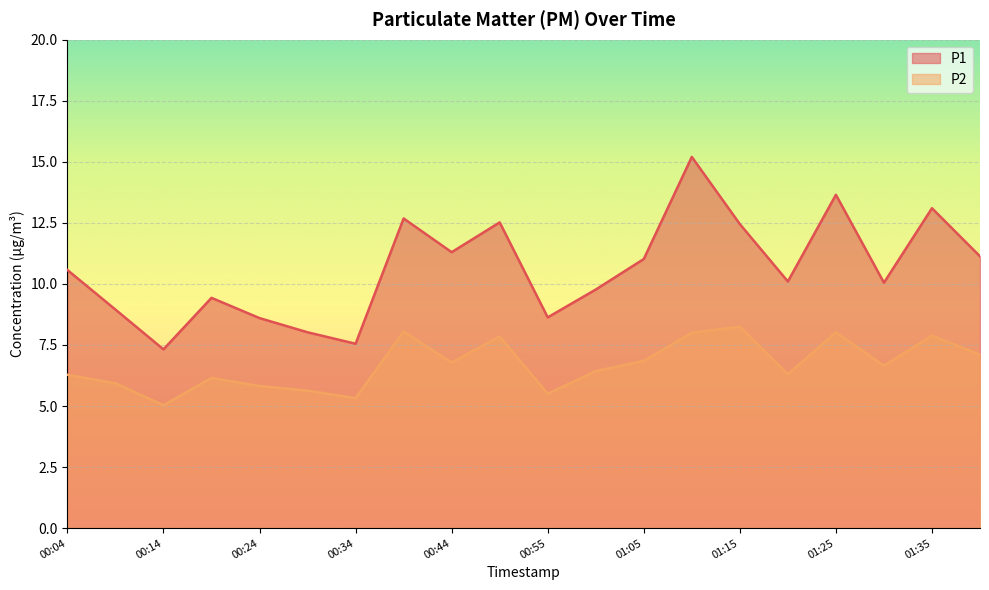

Does the chart display data point markers on the line(s)?

No